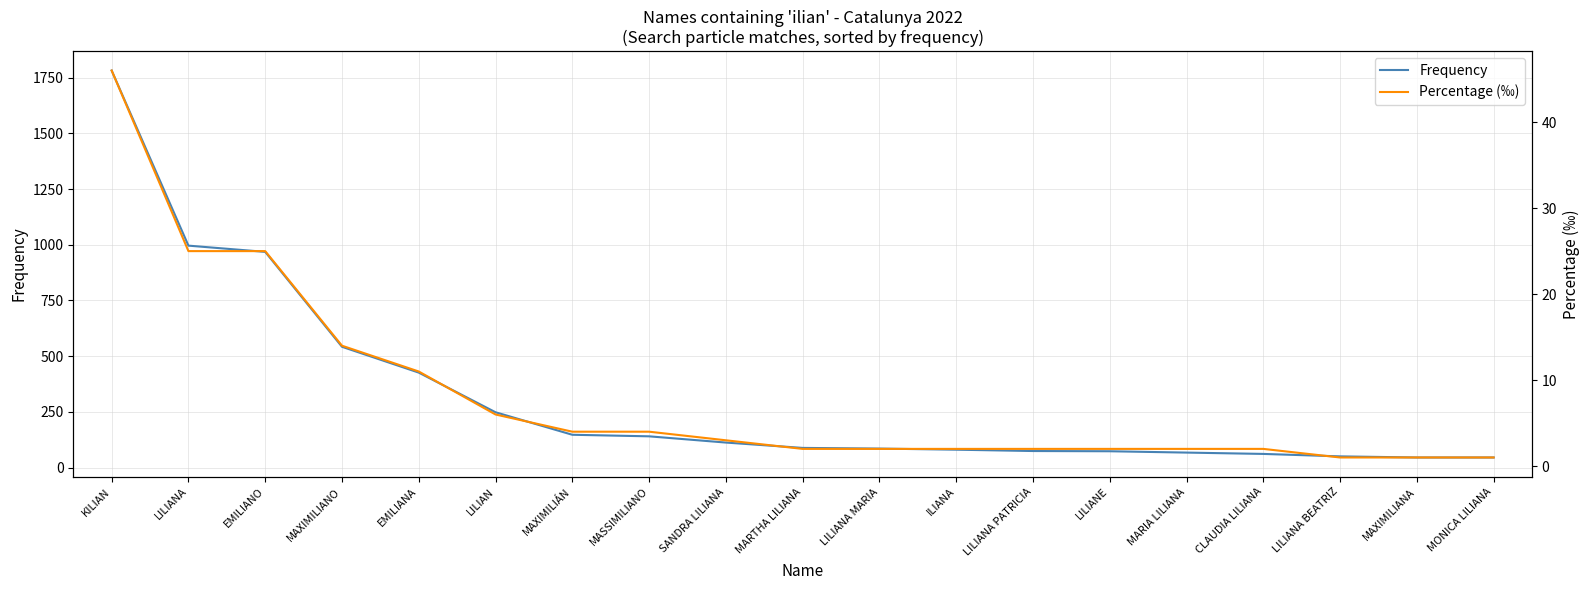

Where is Frequency nearest to the value 913?

EMILIANO